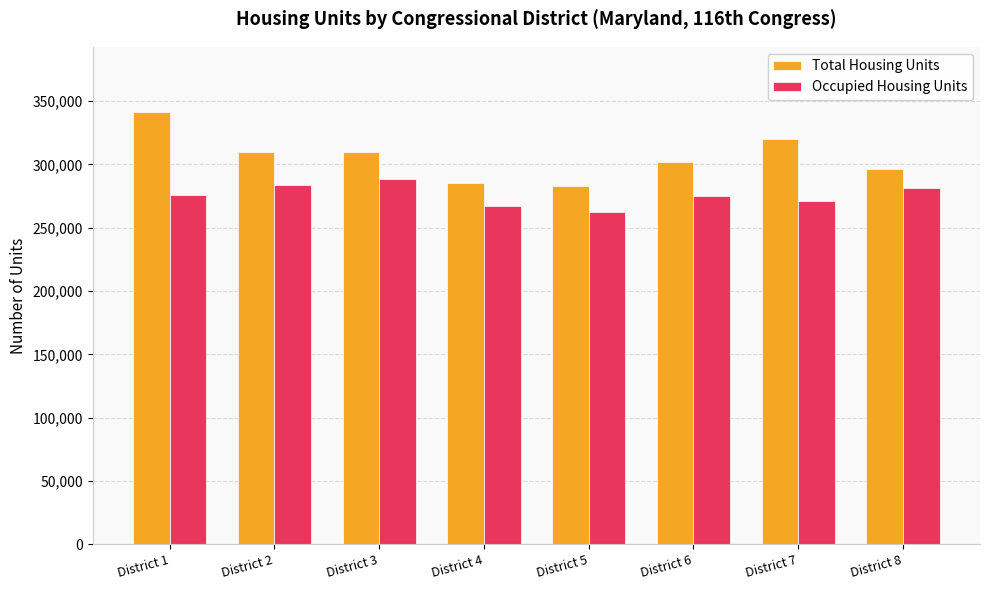

Does the chart contain any negative values?

No